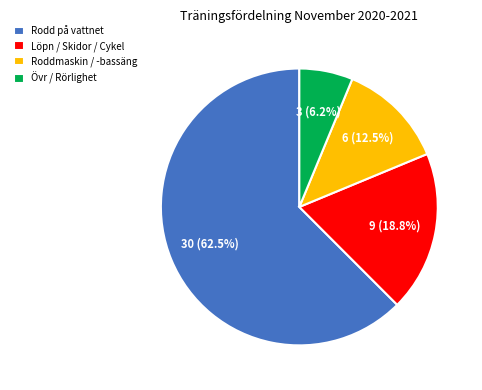

How much of the chart is everything except Roddmaskin / -bassäng?

87.5%